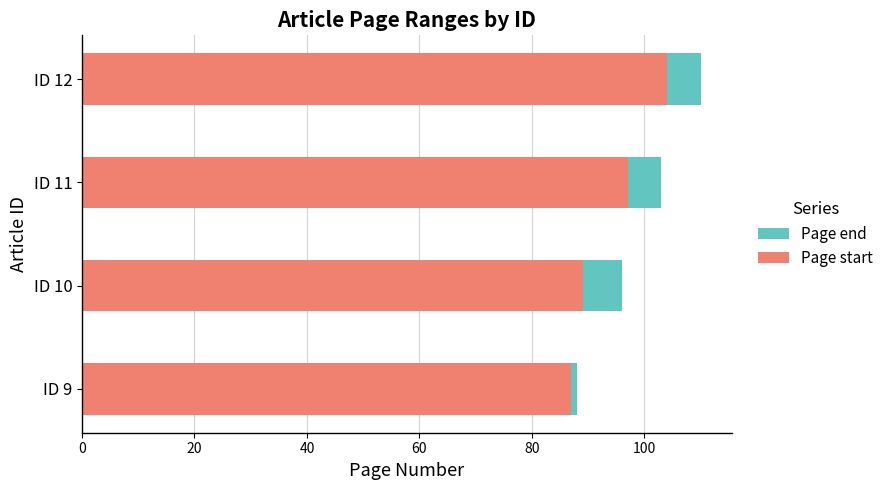

What is the value of the Page start bar at the 2nd from the left?

89